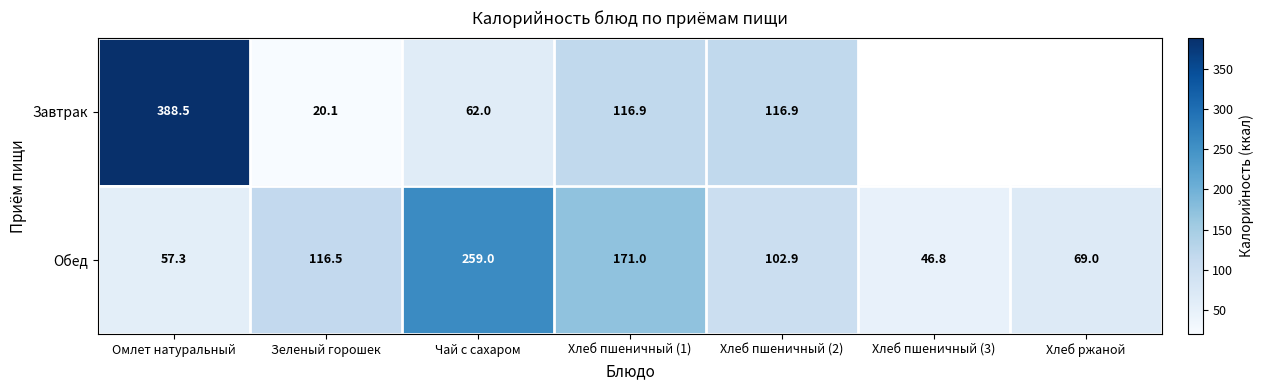

What is the maximum value for Обед?

259.0